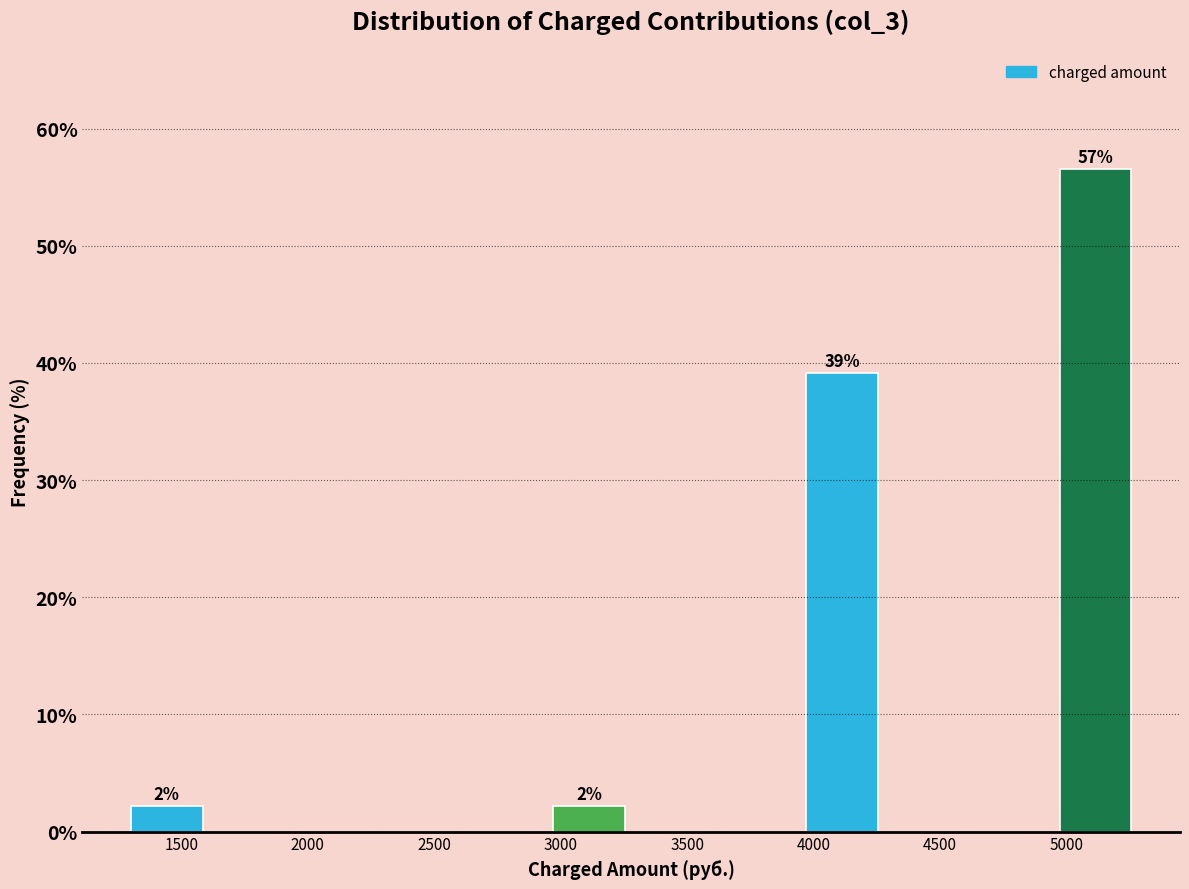

Which range on the x-axis has the tallest bar?

4950 to 5300